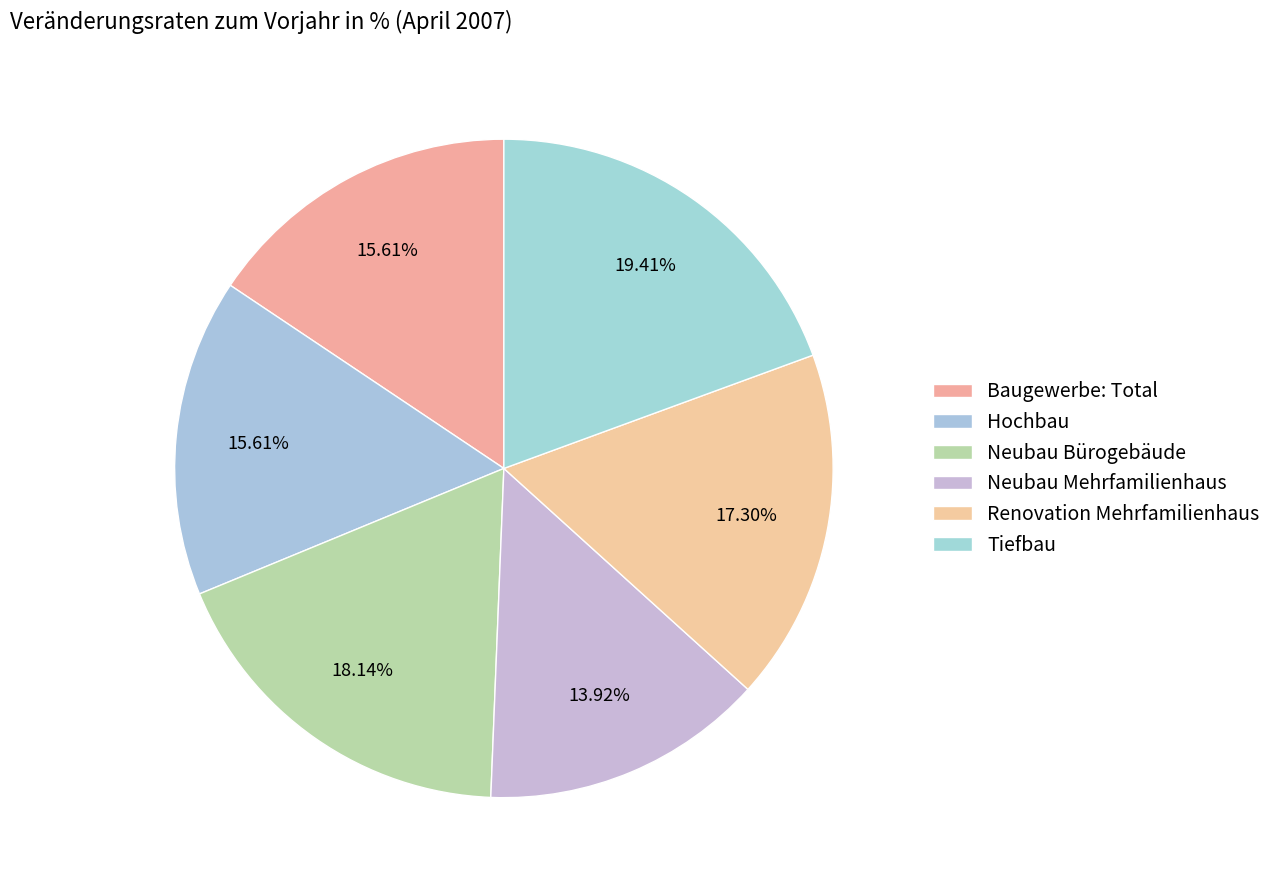

How many slices are in this pie chart?

6